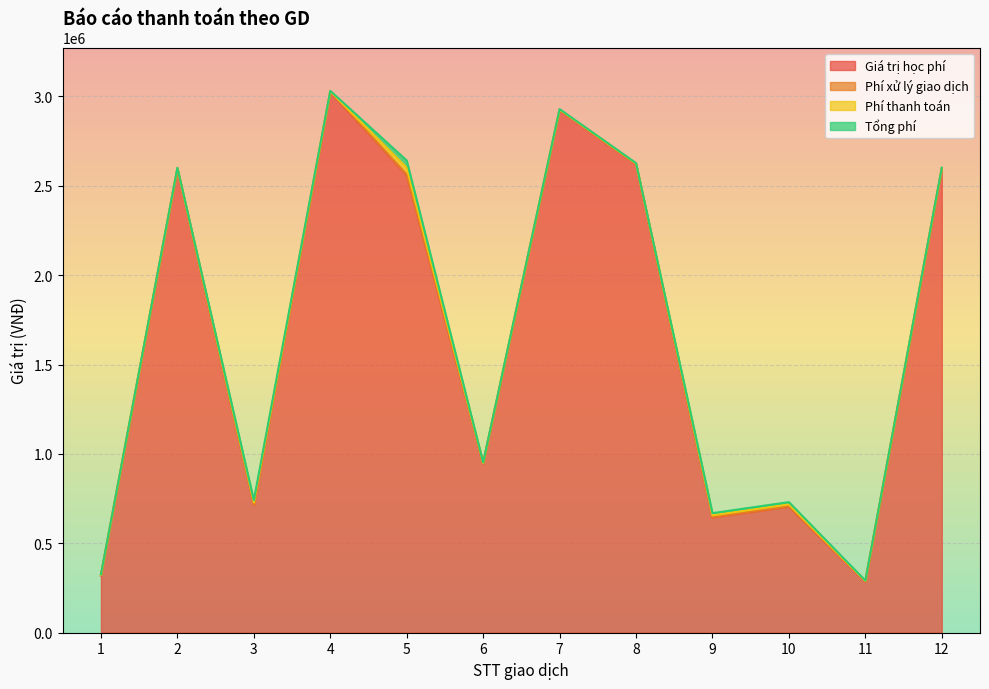

What is the spread (max minus min) of values at 2?

2594000